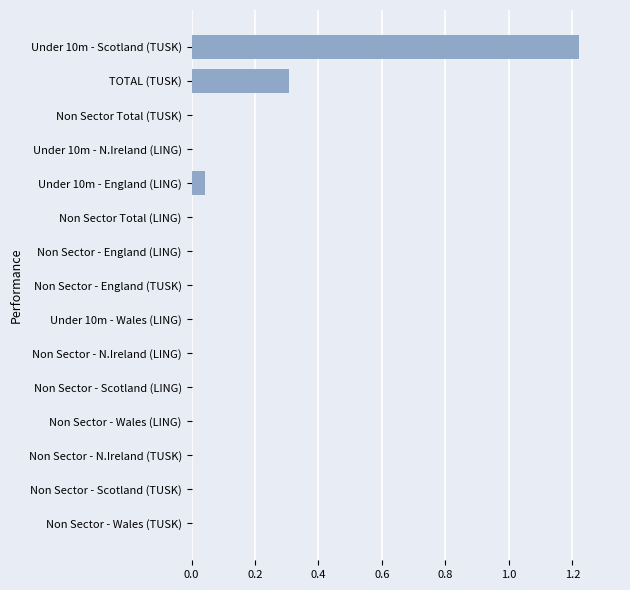

How many categories are shown in the chart?

15